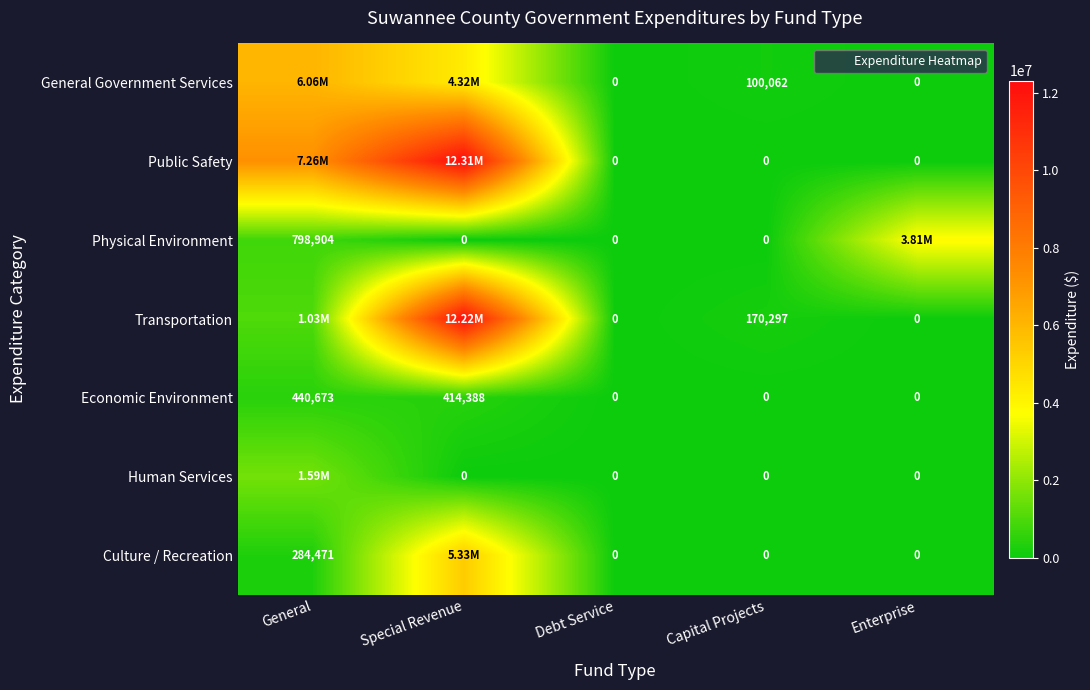

Rank the series at Enterprise from highest to lowest value.

Physical Environment, General Government Services, Public Safety, Transportation, Economic Environment, Human Services, Culture / Recreation